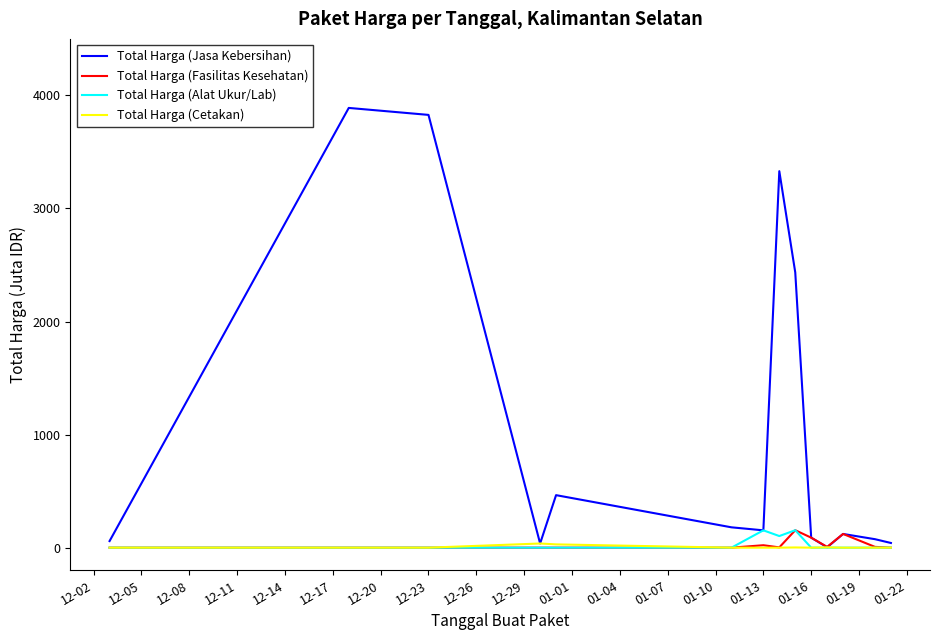

What is the maximum value for Total Harga (Fasilitas Kesehatan)?

154.3